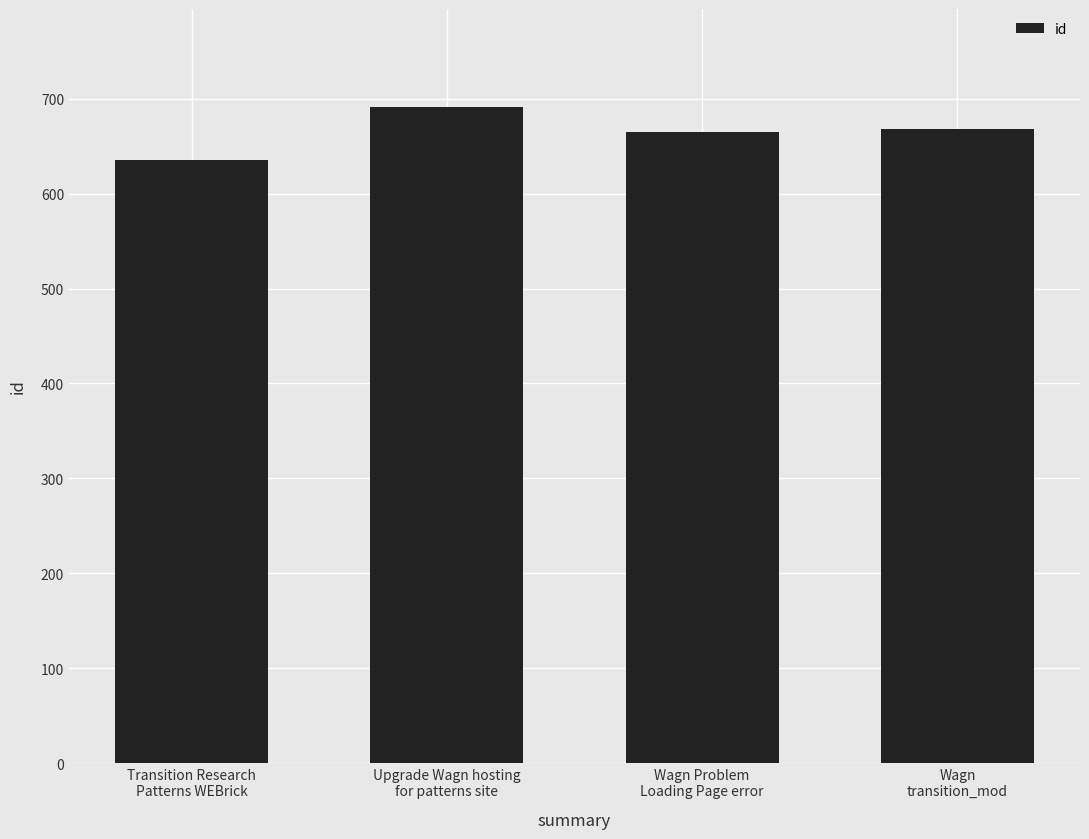

What is the difference between the values at Wagn Problem
Loading Page error and Upgrade Wagn hosting
for patterns site?

26